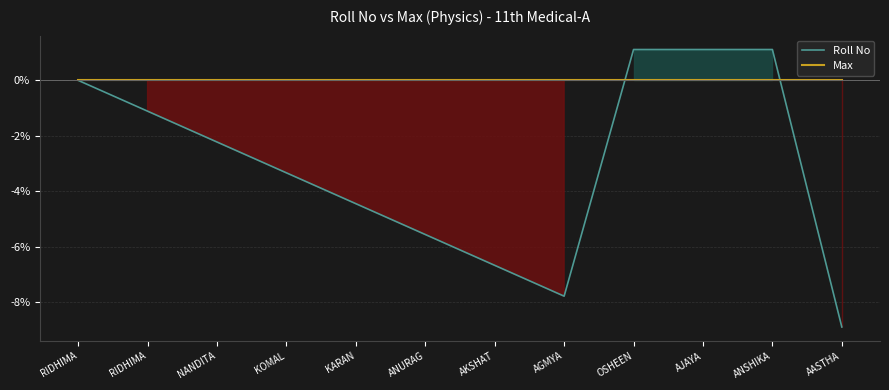

What is the label of the 7th point from the left?

AKSHAT